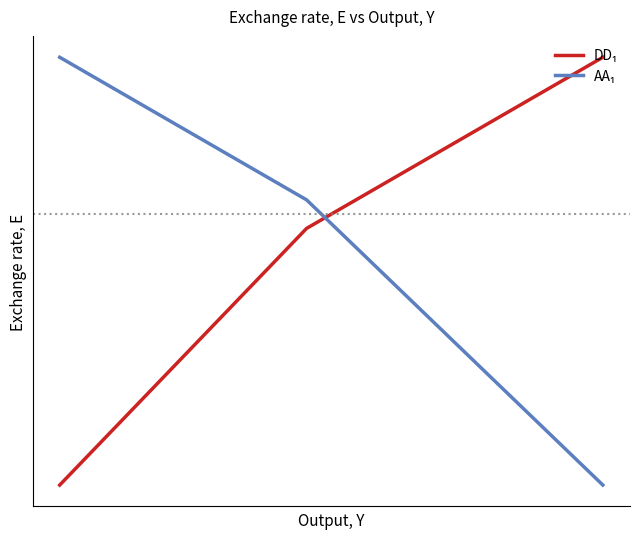

Is this an area chart (filled region under the line)?

No